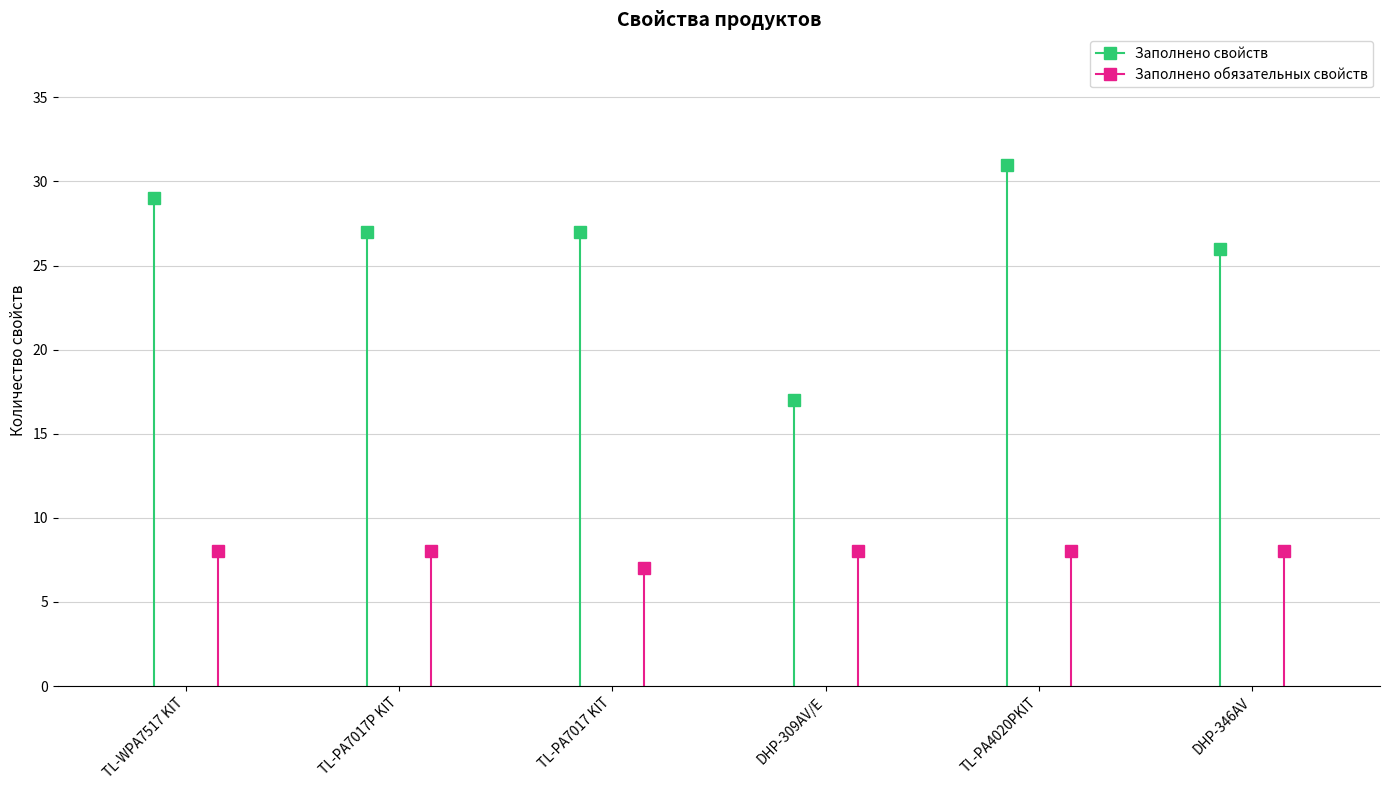

What is the total value across all series at DHP-346AV?

34